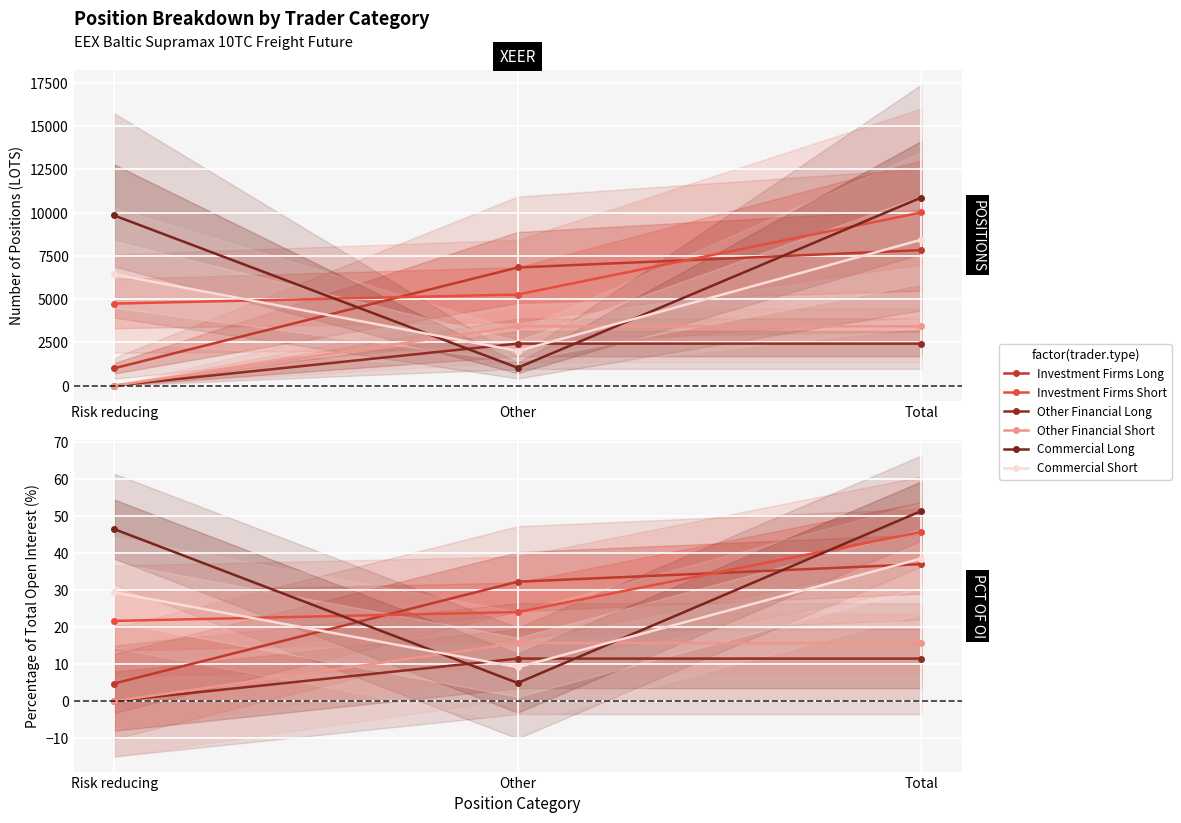

How many lines are shown in the chart?

6